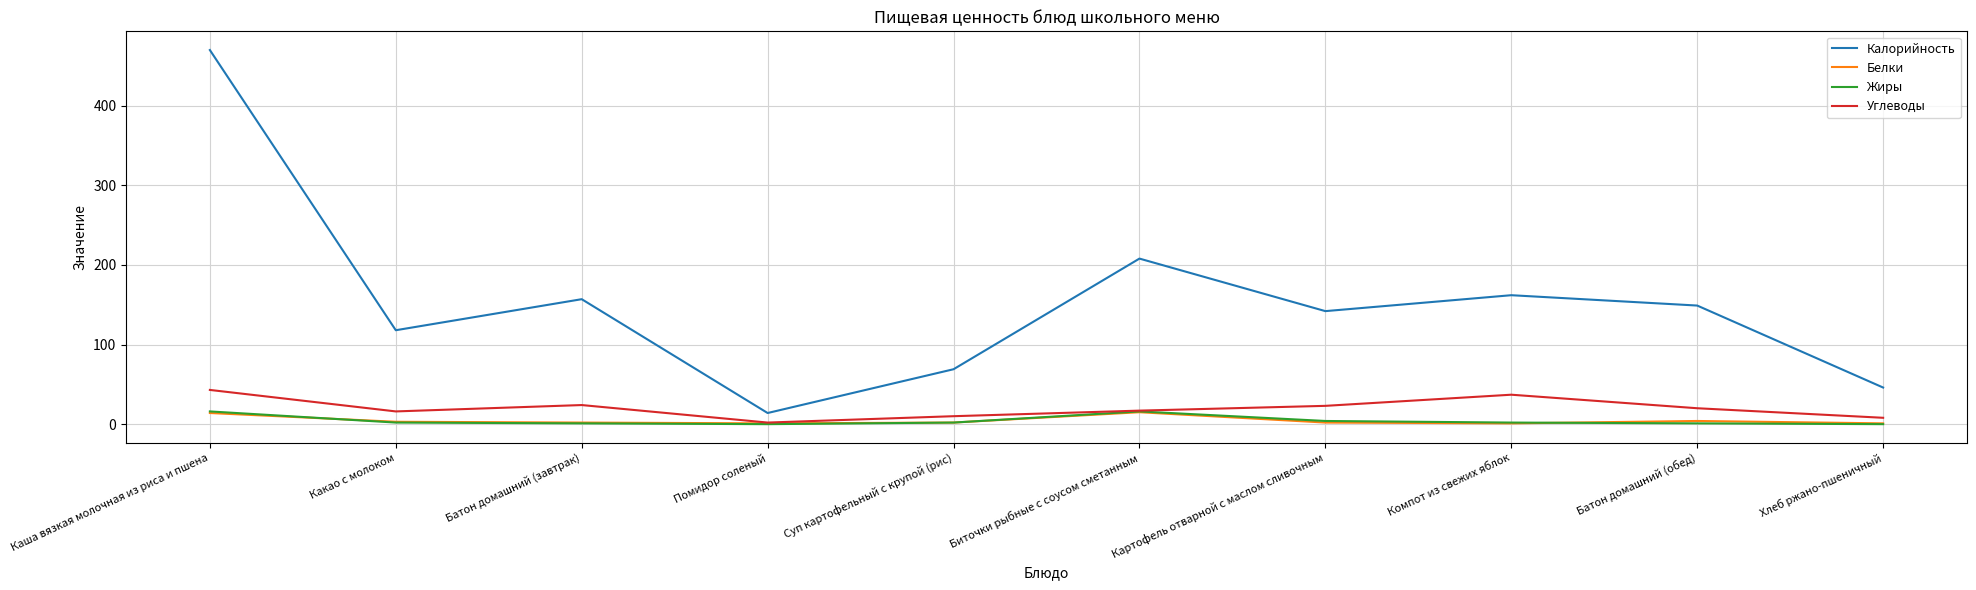

What is the spread (max minus min) of values at Каша вязкая молочная из риса и пшена?

456